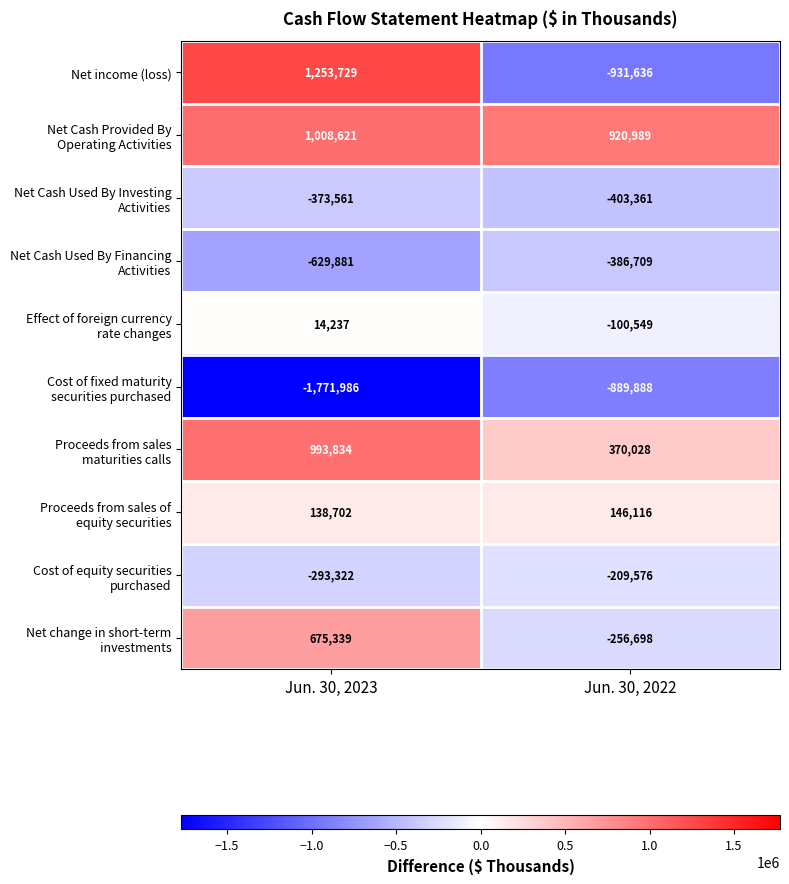

At which category is the sum across all series the highest?

Jun. 30, 2023